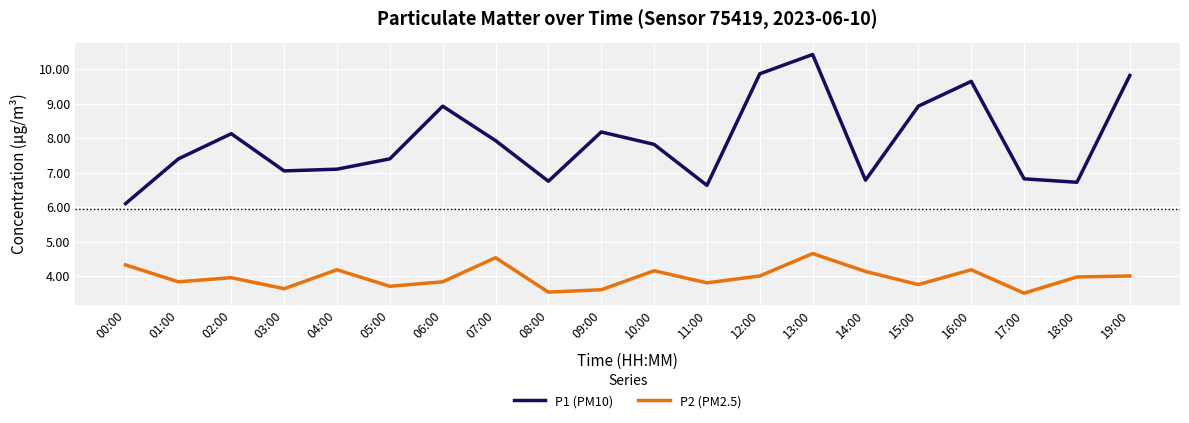

Does the chart have visible grid lines?

Yes